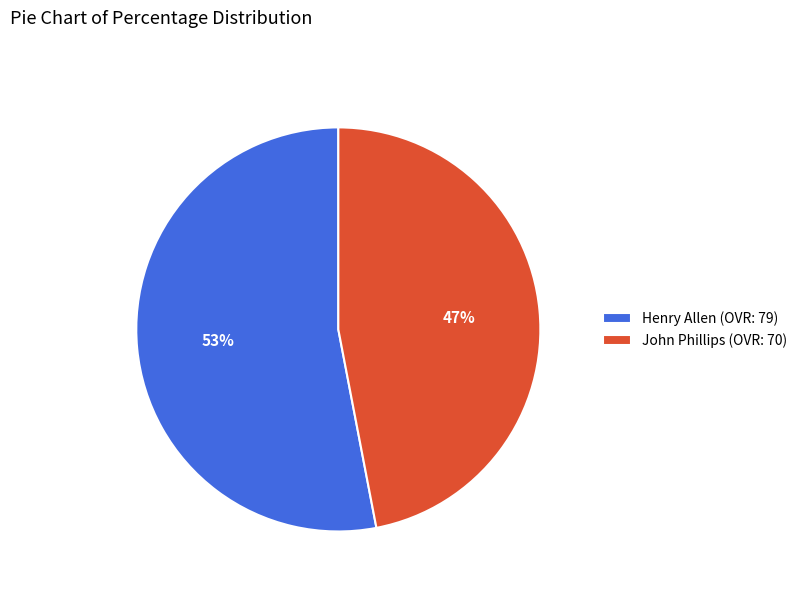

To the nearest percent, what percentage of the pie is John Phillips?

47%